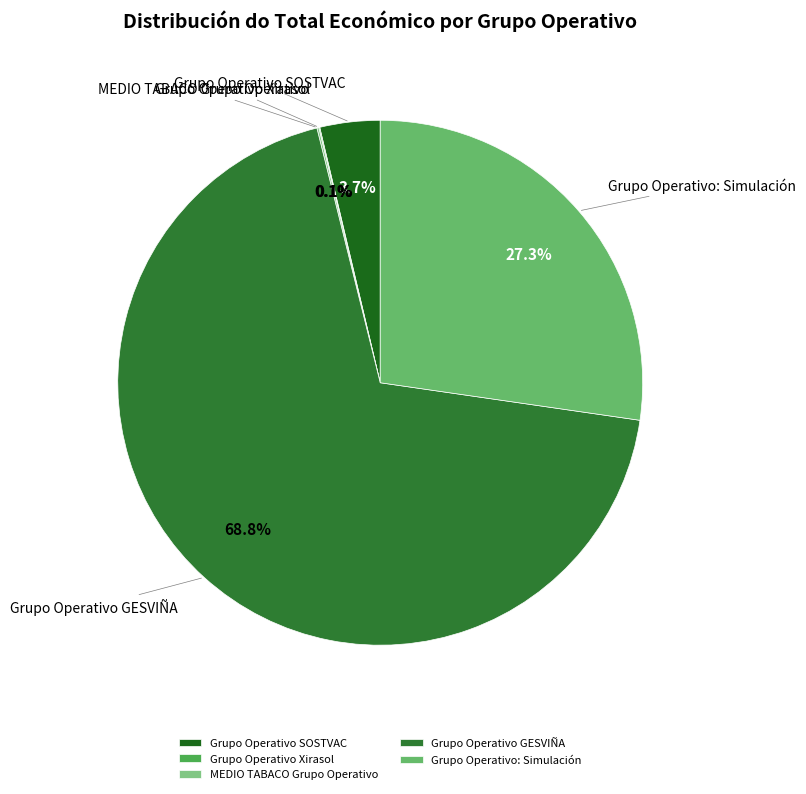

What portion of the pie excludes Grupo Operativo SOSTVAC?

96.3%